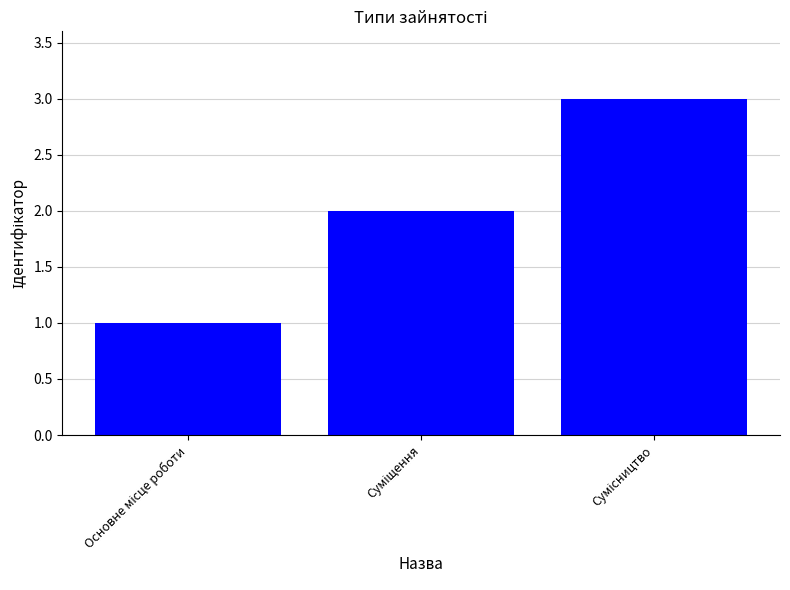

What is the difference between the maximum and minimum values?

2